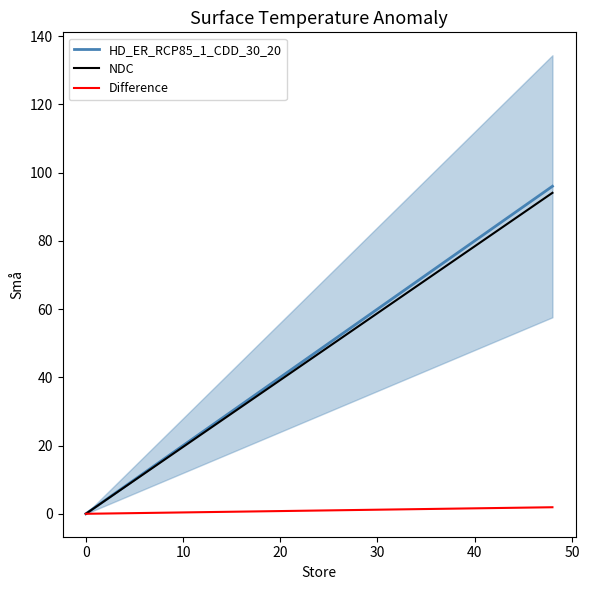

Which series has the largest range (max minus min)?

HD_ER_RCP85_1_CDD_30_20